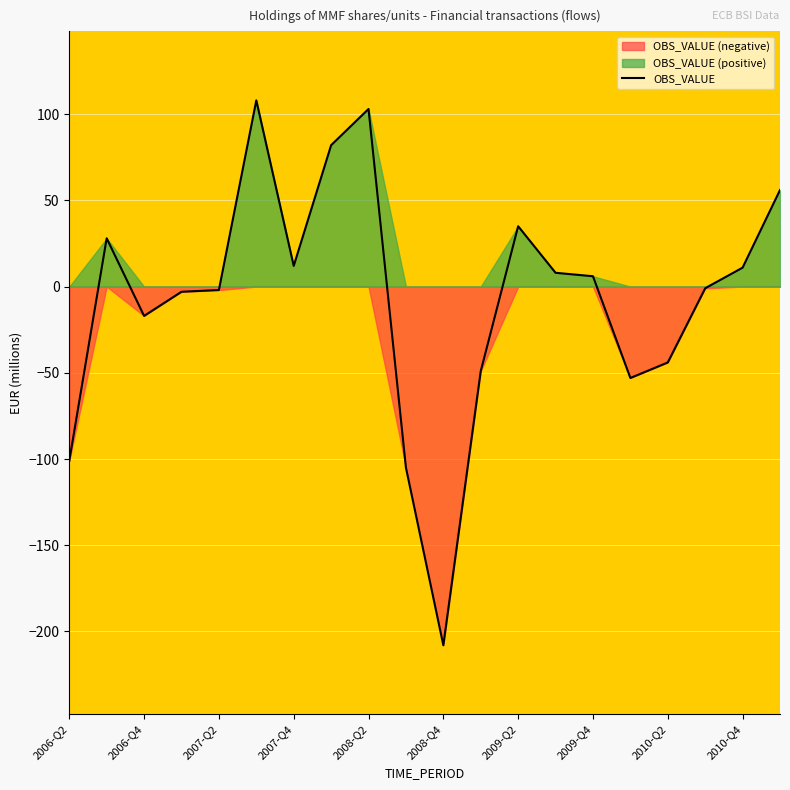

How many points are higher than both their immediate neighbors (excluding endpoints)?

4